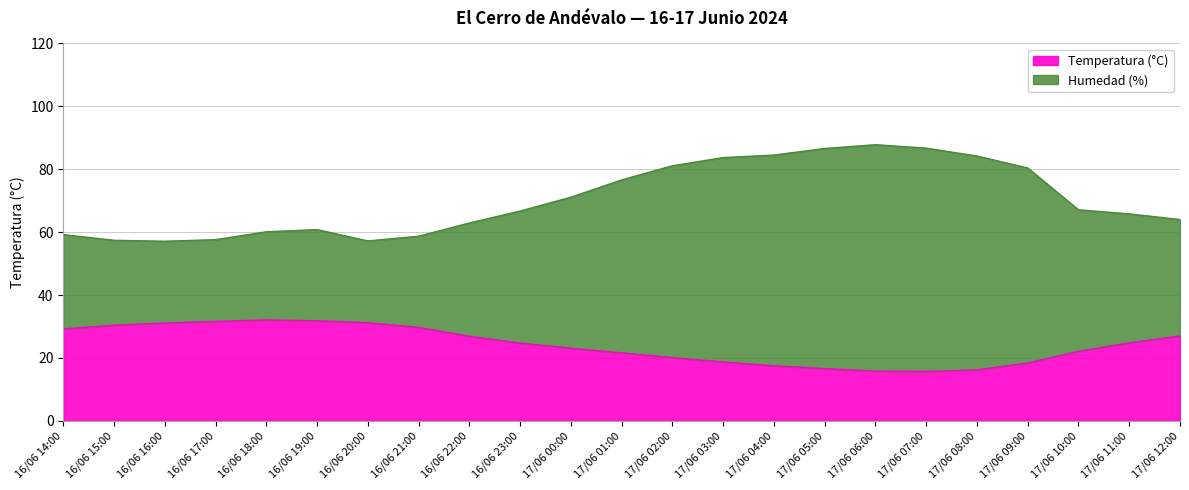

List the labels in order of Humedad (%) value, largest first.

17/06 06:00, 17/06 07:00, 17/06 05:00, 17/06 04:00, 17/06 08:00, 17/06 03:00, 17/06 02:00, 17/06 09:00, 17/06 01:00, 17/06 00:00, 17/06 10:00, 16/06 23:00, 17/06 11:00, 17/06 12:00, 16/06 22:00, 16/06 19:00, 16/06 18:00, 16/06 14:00, 16/06 21:00, 16/06 17:00, 16/06 15:00, 16/06 20:00, 16/06 16:00